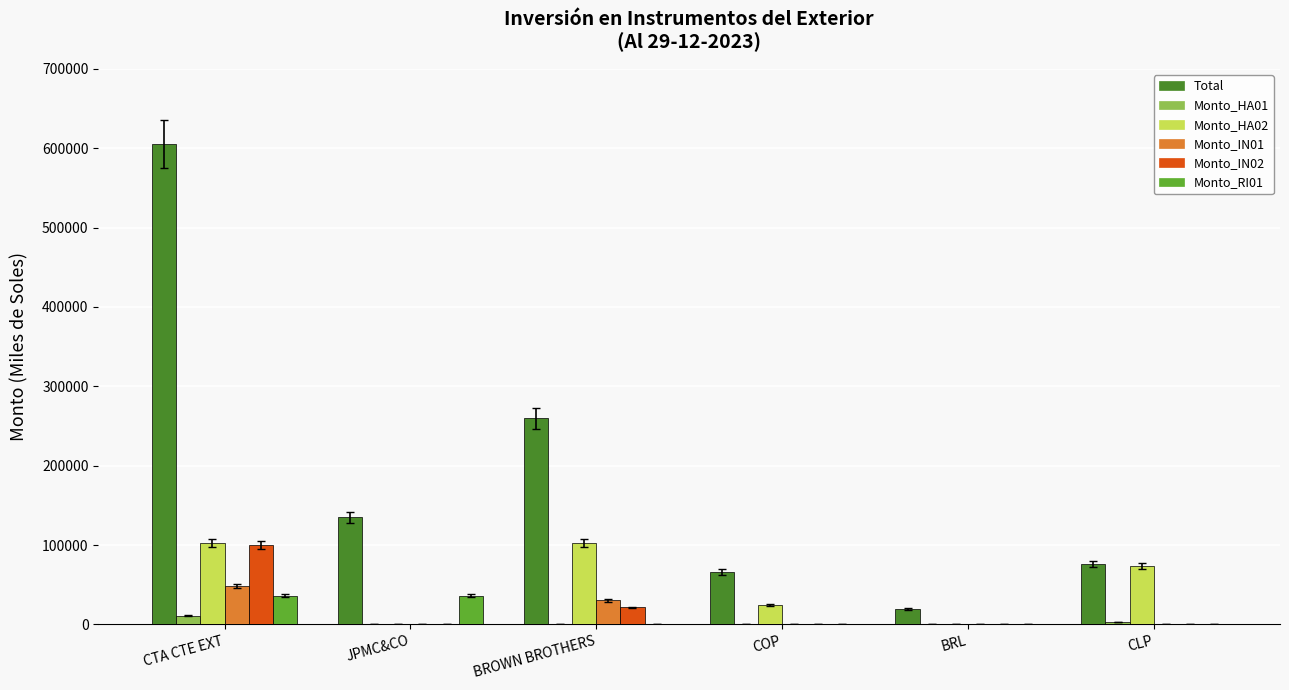

What is the maximum value for Total?

604703.3